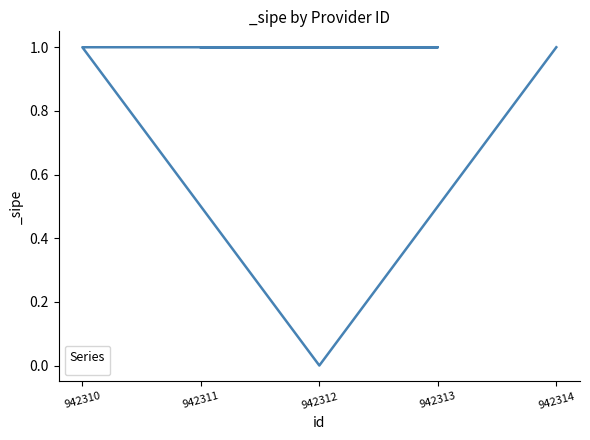

Which has a higher value, 942313 or 942310?

942313